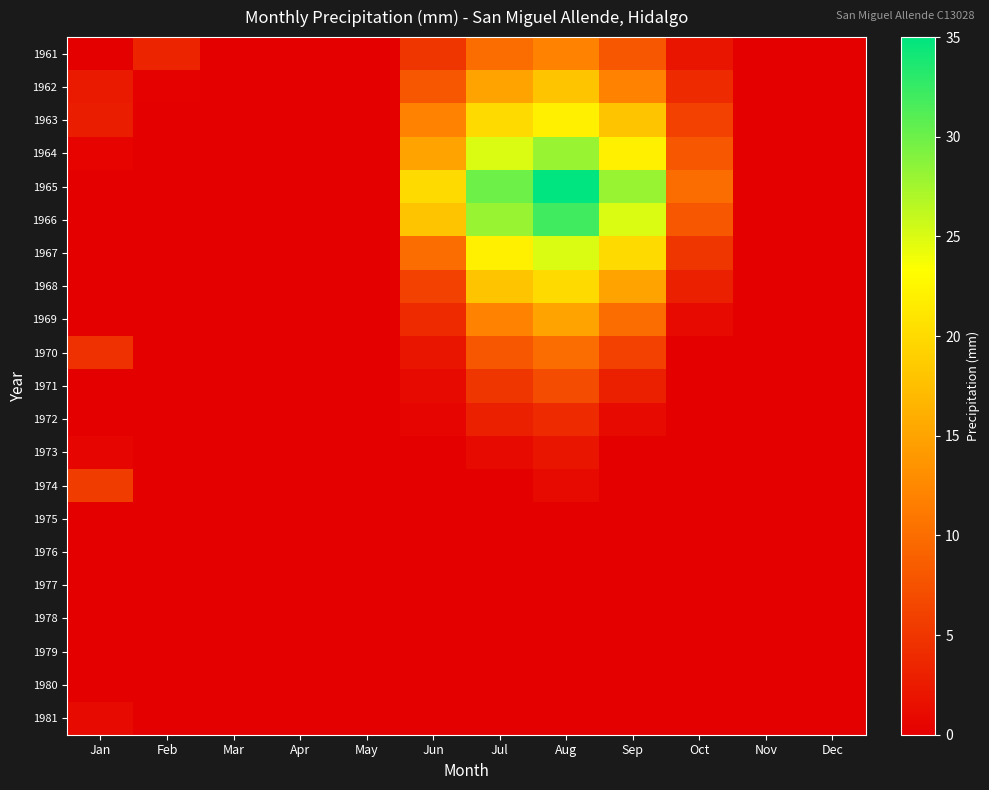

Reading left to right, what are all the values shown in this chart?

1961: Jan=0.0	Feb=3.4	Mar=0.0	Apr=0.0	May=0.0	Jun=5.0	Jul=10.0	Aug=12.0	Sep=8.0	Oct=2.0	Nov=0.0	Dec=0.0
1962: Jan=2.5	Feb=0.2	Mar=0.0	Apr=0.0	May=0.0	Jun=8.0	Jul=15.0	Aug=18.0	Sep=12.0	Oct=4.0	Nov=0.0	Dec=0.0
1963: Jan=2.8	Feb=0.0	Mar=0.0	Apr=0.0	May=0.0	Jun=12.0	Jul=20.0	Aug=22.0	Sep=18.0	Oct=6.0	Nov=0.0	Dec=0.0
1964: Jan=0.4	Feb=0.0	Mar=0.0	Apr=0.0	May=0.0	Jun=15.0	Jul=25.0	Aug=28.0	Sep=22.0	Oct=8.0	Nov=0.0	Dec=0.0
1965: Jan=0.0	Feb=0.0	Mar=0.0	Apr=0.0	May=0.0	Jun=20.0	Jul=30.0	Aug=35.0	Sep=28.0	Oct=10.0	Nov=0.0	Dec=0.0
1966: Jan=0.0	Feb=0.0	Mar=0.0	Apr=0.0	May=0.0	Jun=18.0	Jul=28.0	Aug=32.0	Sep=25.0	Oct=8.0	Nov=0.0	Dec=0.0
1967: Jan=0.0	Feb=0.0	Mar=0.0	Apr=0.0	May=0.0	Jun=10.0	Jul=22.0	Aug=25.0	Sep=20.0	Oct=5.0	Nov=0.0	Dec=0.0
1968: Jan=0.0	Feb=0.0	Mar=0.0	Apr=0.0	May=0.0	Jun=6.0	Jul=18.0	Aug=20.0	Sep=15.0	Oct=3.0	Nov=0.0	Dec=0.0
1969: Jan=0.0	Feb=0.0	Mar=0.0	Apr=0.0	May=0.0	Jun=4.0	Jul=12.0	Aug=15.0	Sep=10.0	Oct=1.0	Nov=0.0	Dec=0.0
1970: Jan=4.5	Feb=0.0	Mar=0.0	Apr=0.0	May=0.0	Jun=2.0	Jul=8.0	Aug=10.0	Sep=6.0	Oct=0.0	Nov=0.0	Dec=0.0
1971: Jan=0.0	Feb=0.0	Mar=0.0	Apr=0.0	May=0.0	Jun=1.0	Jul=5.0	Aug=7.0	Sep=3.0	Oct=0.0	Nov=0.0	Dec=0.0
1972: Jan=0.1	Feb=0.0	Mar=0.0	Apr=0.0	May=0.0	Jun=0.5	Jul=3.0	Aug=4.0	Sep=1.0	Oct=0.0	Nov=0.0	Dec=0.0
1973: Jan=0.5	Feb=0.0	Mar=0.0	Apr=0.0	May=0.0	Jun=0.0	Jul=1.0	Aug=2.0	Sep=0.0	Oct=0.0	Nov=0.0	Dec=0.0
1974: Jan=5.6	Feb=0.0	Mar=0.0	Apr=0.0	May=0.0	Jun=0.0	Jul=0.0	Aug=1.0	Sep=0.0	Oct=0.0	Nov=0.0	Dec=0.0
1975: Jan=0.0	Feb=0.0	Mar=0.0	Apr=0.0	May=0.0	Jun=0.0	Jul=0.0	Aug=0.0	Sep=0.0	Oct=0.0	Nov=0.0	Dec=0.0
1976: Jan=0.0	Feb=0.0	Mar=0.0	Apr=0.0	May=0.0	Jun=0.0	Jul=0.0	Aug=0.0	Sep=0.0	Oct=0.0	Nov=0.0	Dec=0.0
1977: Jan=0.0	Feb=0.0	Mar=0.0	Apr=0.0	May=0.0	Jun=0.0	Jul=0.0	Aug=0.0	Sep=0.0	Oct=0.0	Nov=0.0	Dec=0.0
1978: Jan=0.0	Feb=0.0	Mar=0.0	Apr=0.0	May=0.0	Jun=0.0	Jul=0.0	Aug=0.0	Sep=0.0	Oct=0.0	Nov=0.0	Dec=0.0
1979: Jan=0.0	Feb=0.0	Mar=0.0	Apr=0.0	May=0.0	Jun=0.0	Jul=0.0	Aug=0.0	Sep=0.0	Oct=0.0	Nov=0.0	Dec=0.0
1980: Jan=0.0	Feb=0.0	Mar=0.0	Apr=0.0	May=0.0	Jun=0.0	Jul=0.0	Aug=0.0	Sep=0.0	Oct=0.0	Nov=0.0	Dec=0.0
1981: Jan=1.0	Feb=0.0	Mar=0.0	Apr=0.0	May=0.0	Jun=0.0	Jul=0.0	Aug=0.0	Sep=0.0	Oct=0.0	Nov=0.0	Dec=0.0